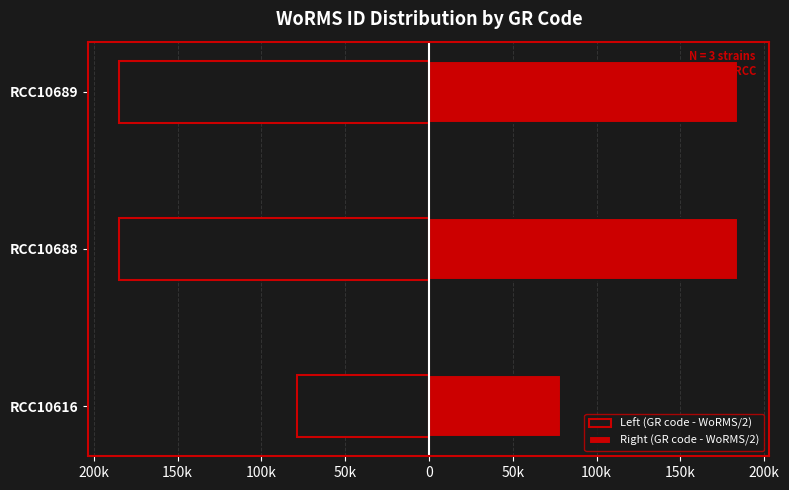

Are the bars grouped side by side (vs. stacked)?

Yes